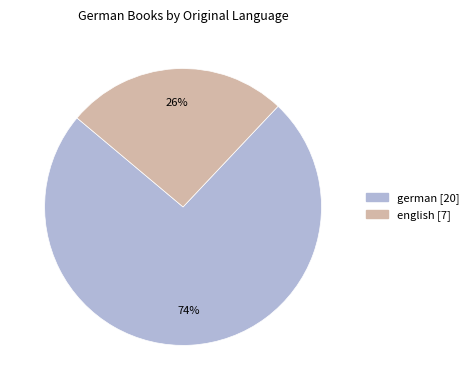

True or false: german accounts for 88% of the total.

False